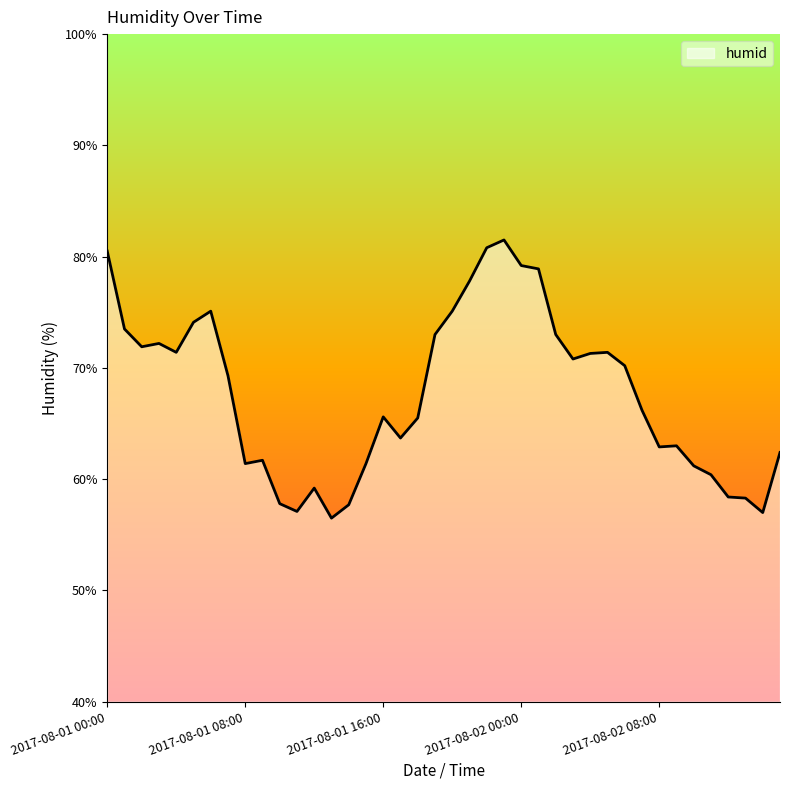

What is the difference between the maximum and minimum values?

25.0